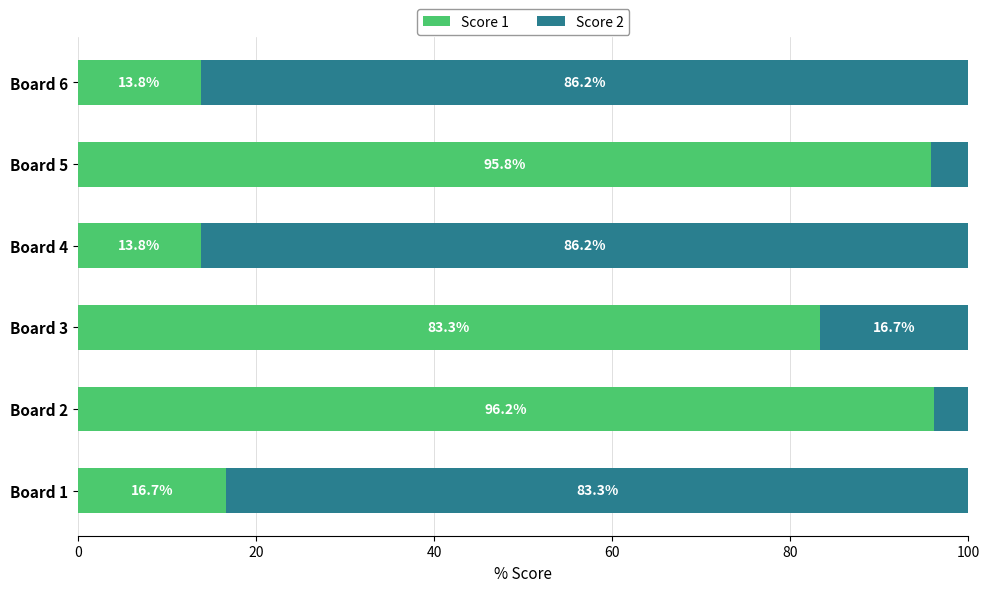

Which category has the highest value in the Score 1 series?

Board 2